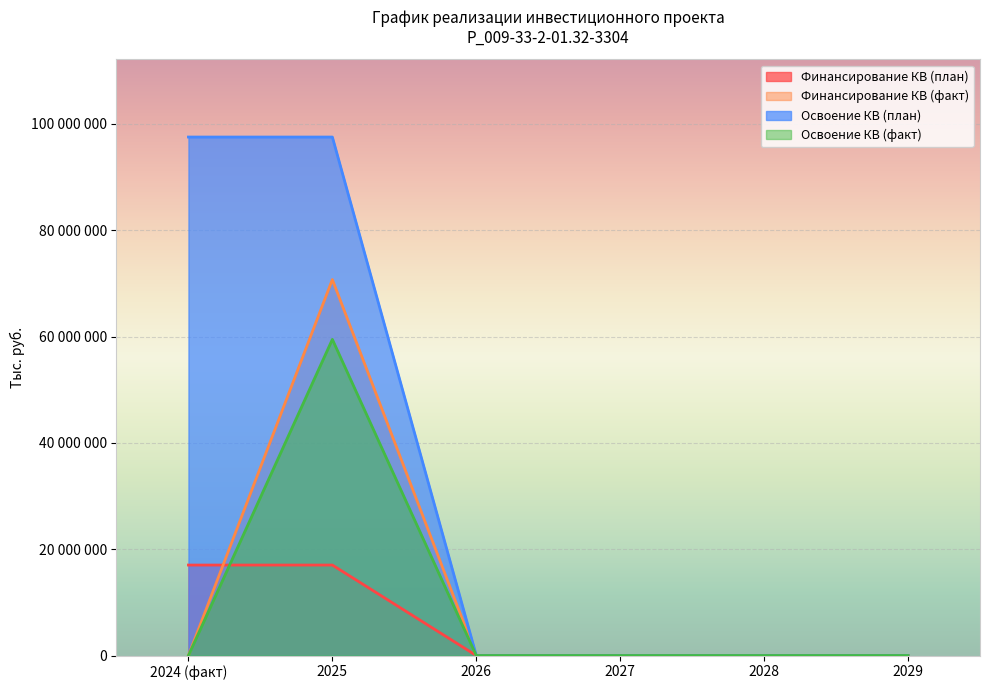

At how many categories does at least one series exceed 78176161?

2